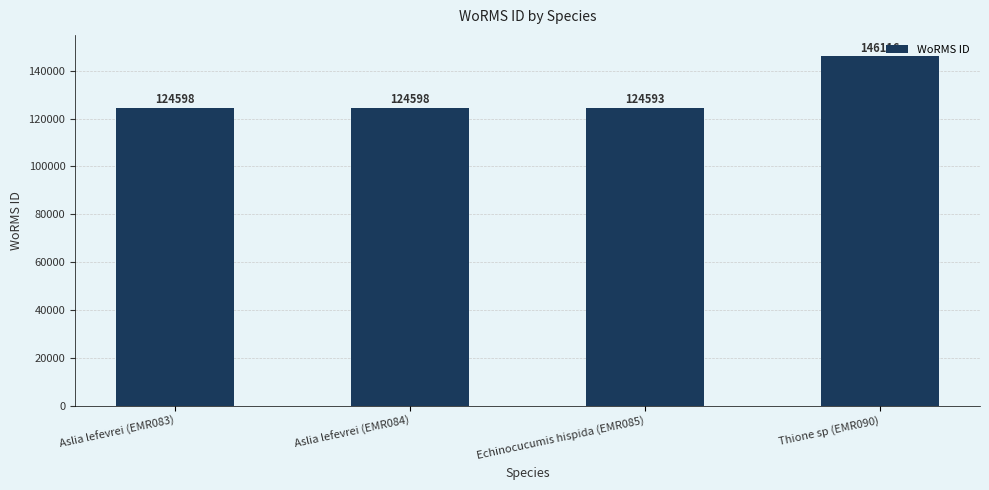

What is the greatest value displayed?

146116